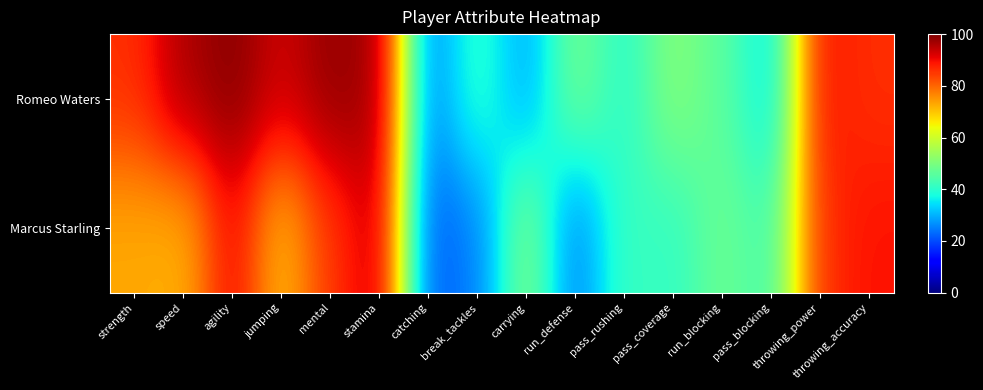

Rank the series at pass_rushing from highest to lowest value.

Marcus Starling, Romeo Waters